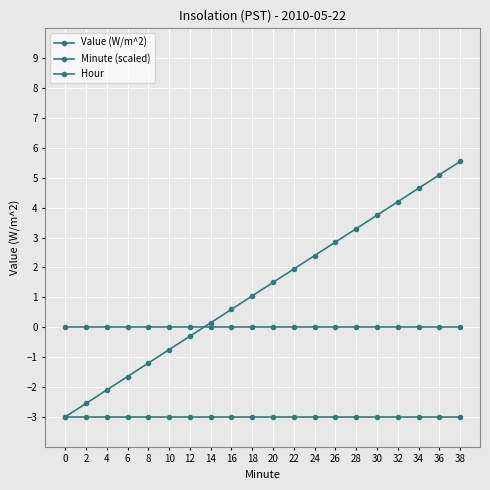

Does the chart have visible grid lines?

Yes